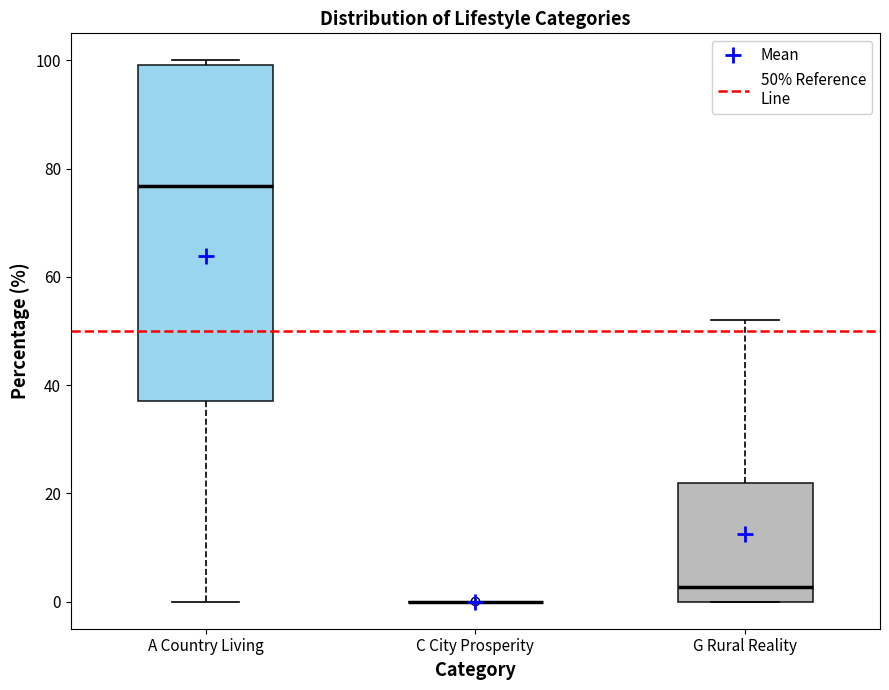

Which box is the tallest, from its lower edge to its upper edge?

A Country Living